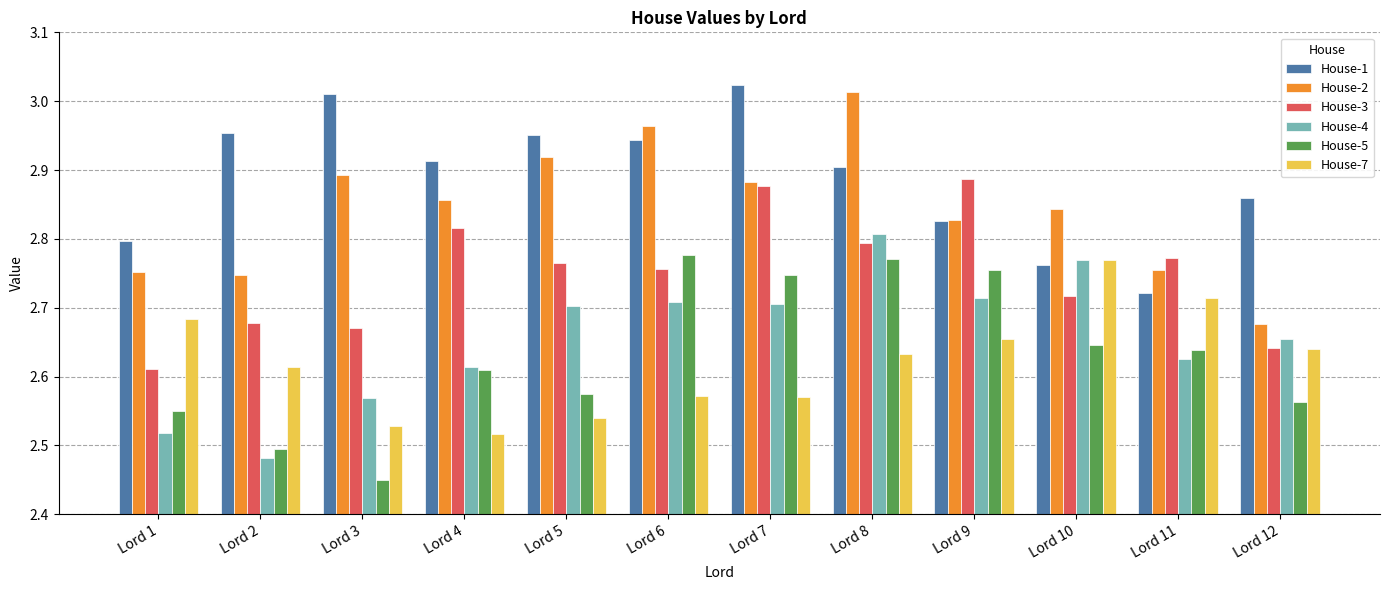

How many distinct data groups are displayed?

6